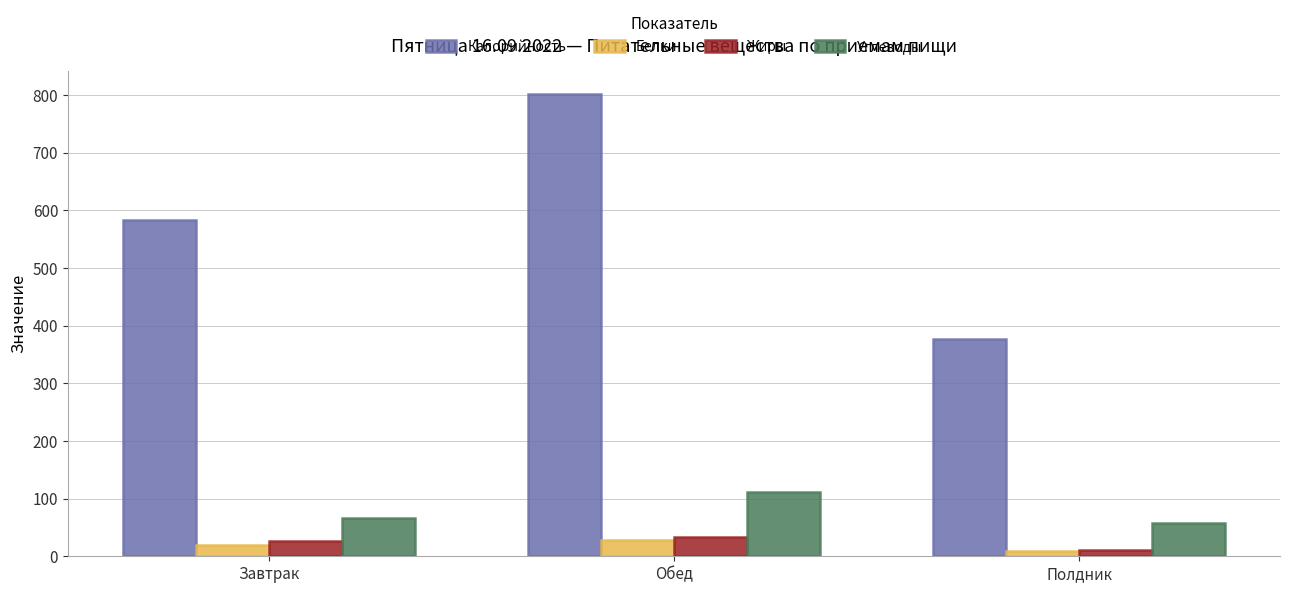

Which series has the largest range (max minus min)?

Калорийность